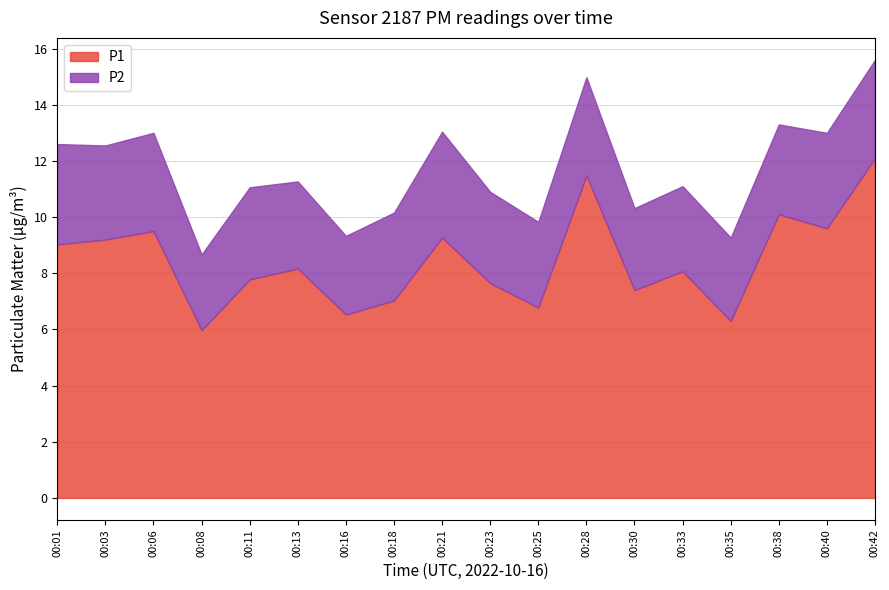

List the series in order of their overall mean, highest first.

P1, P2